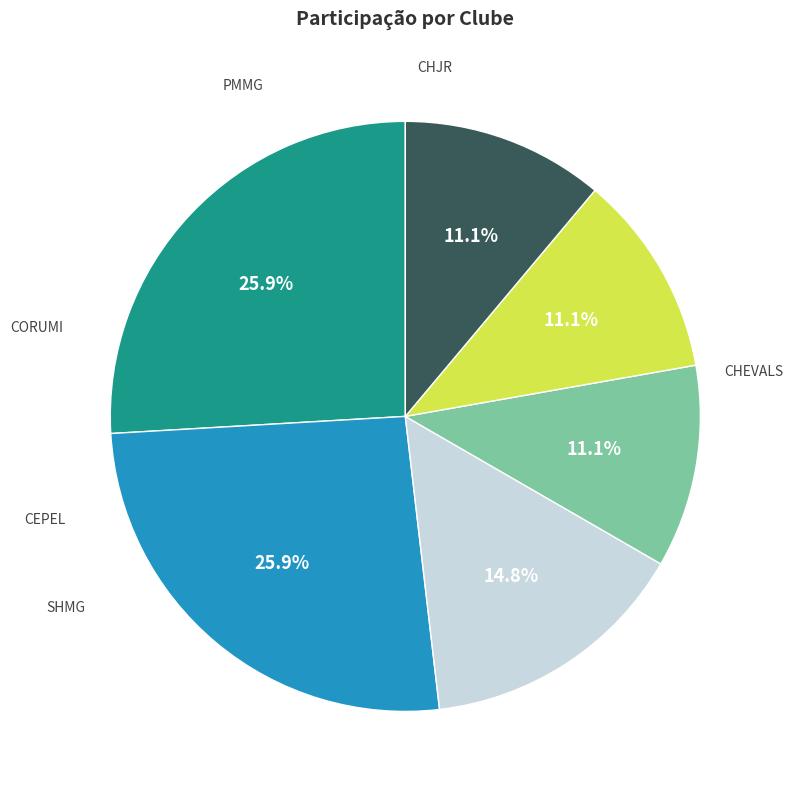

To the nearest percent, what is the average slice percentage?

17%